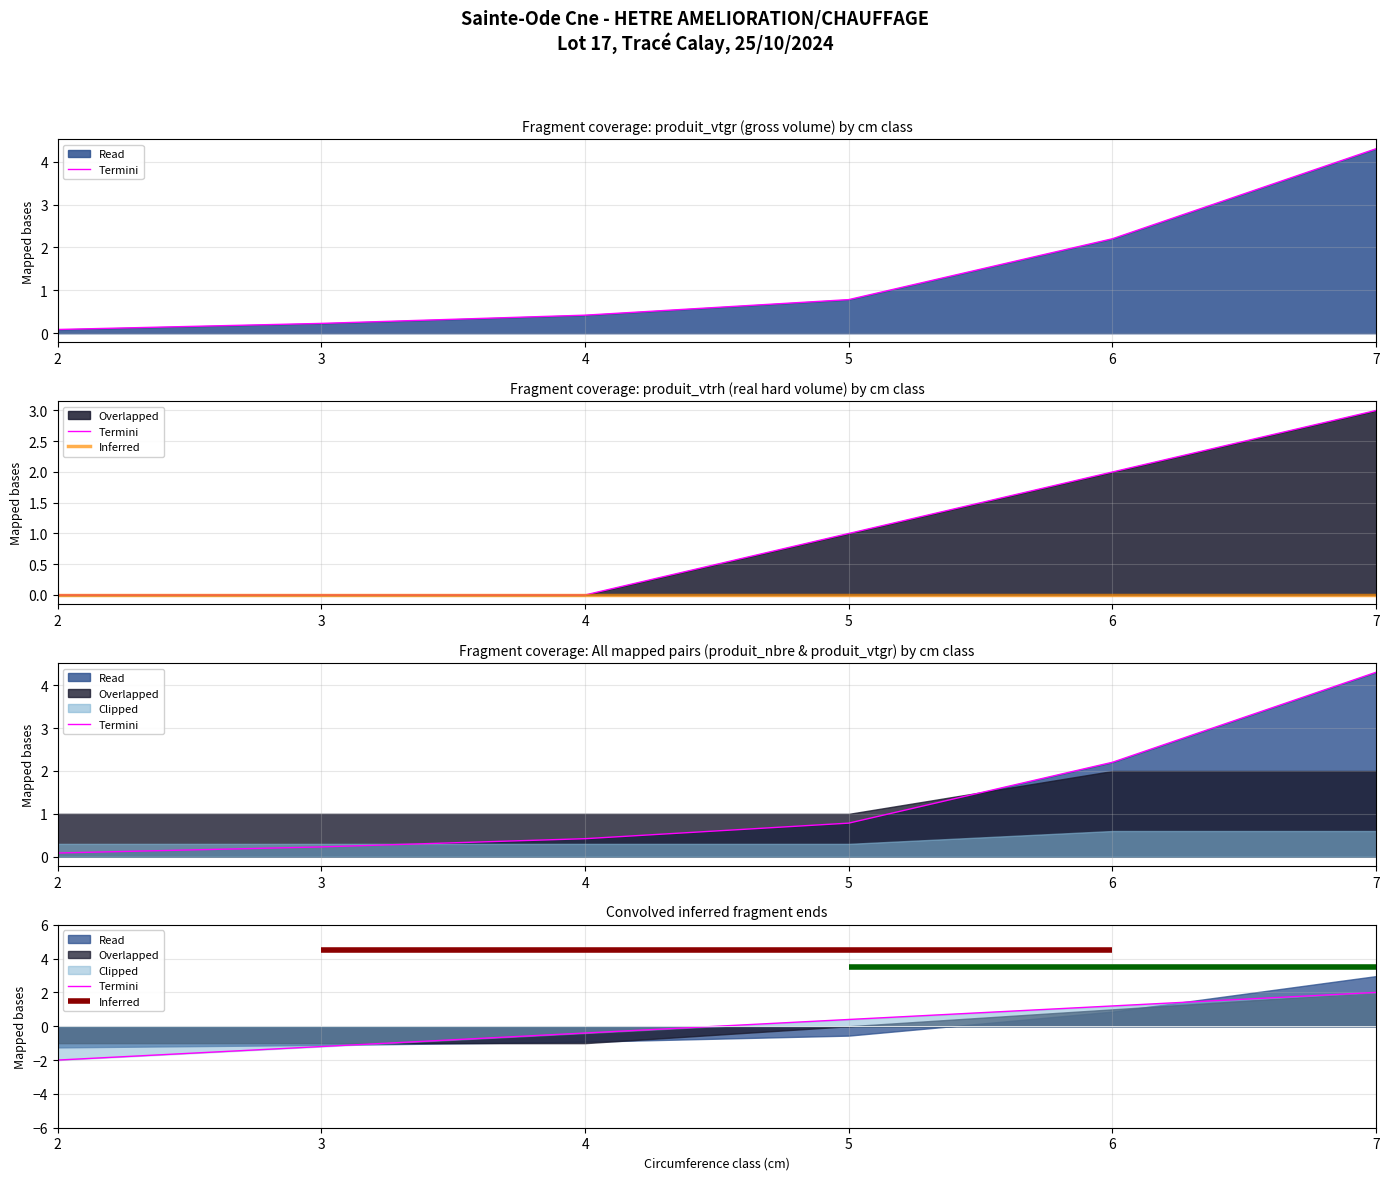

What is the difference between the maximum and second lowest values in the cm series?

3.2